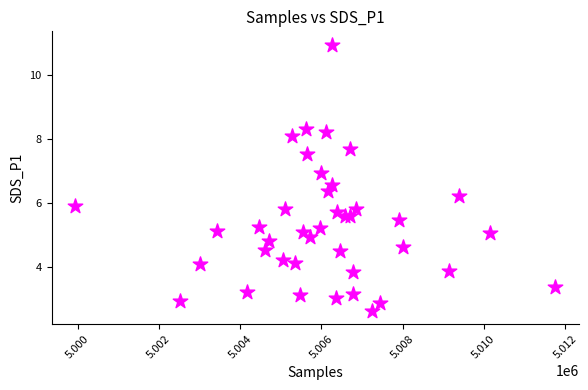

What Y value in the scatter plot is closest to 6?

5.9